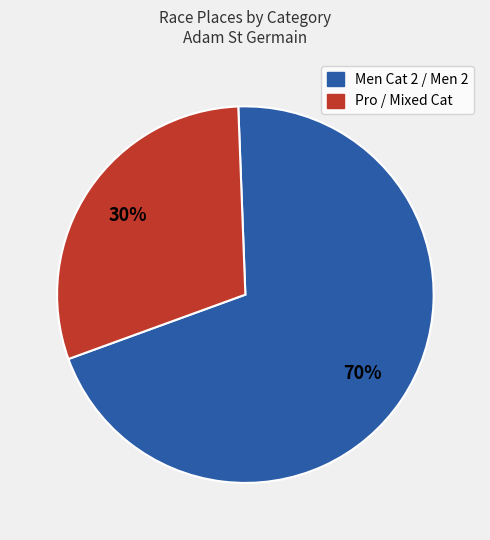

How many segments does this pie chart have?

2